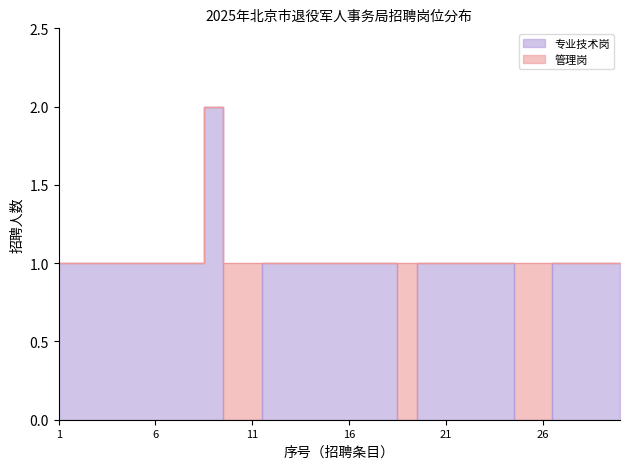

Reading left to right, transcribe all the data shown in this chart.

1=1	2=1	3=1	4=1	5=1	6=1	7=1	8=1	9=2	10=0	11=0	12=1	13=1	14=1	15=1	16=1	17=1	18=1	19=0	20=1	21=1	22=1	23=1	24=1	25=0	26=0	27=1	28=1	29=1	30=1